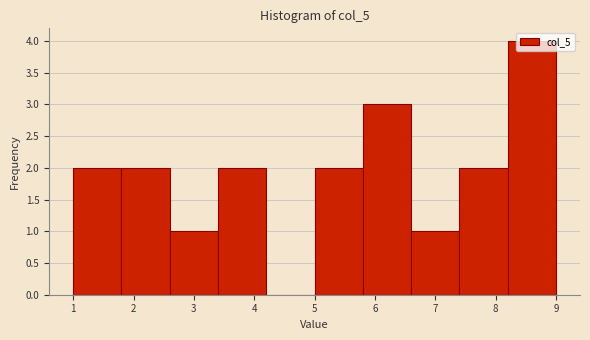

How tall is the bar that spans 3.4 to 4.2 on the x-axis? The values are not printed on the chart, so give them approximately, as read against the axis.

2